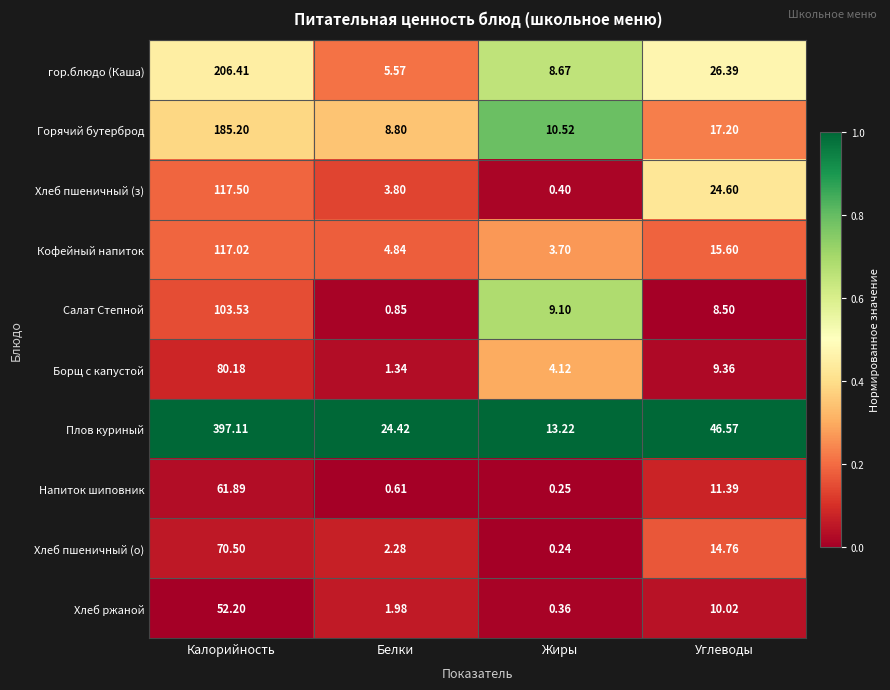

At which label does Хлеб ржаной first exceed 10?

Калорийность